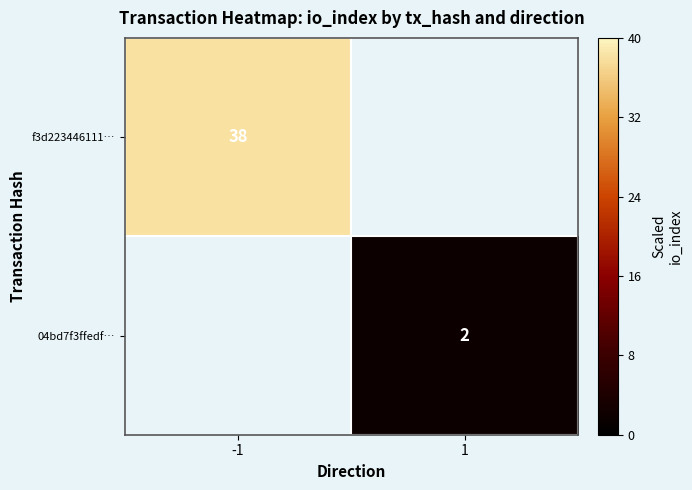

True or false: f3d223446111… has a value of 38 at -1.

True